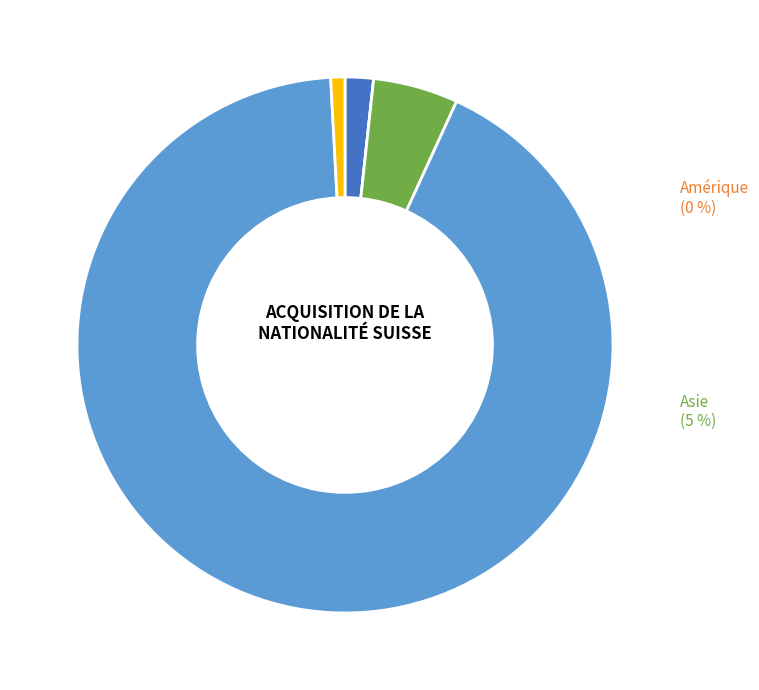

Rank the categories by value from lowest to highest.

Amérique, Océanie, Afrique, Asie, Europe